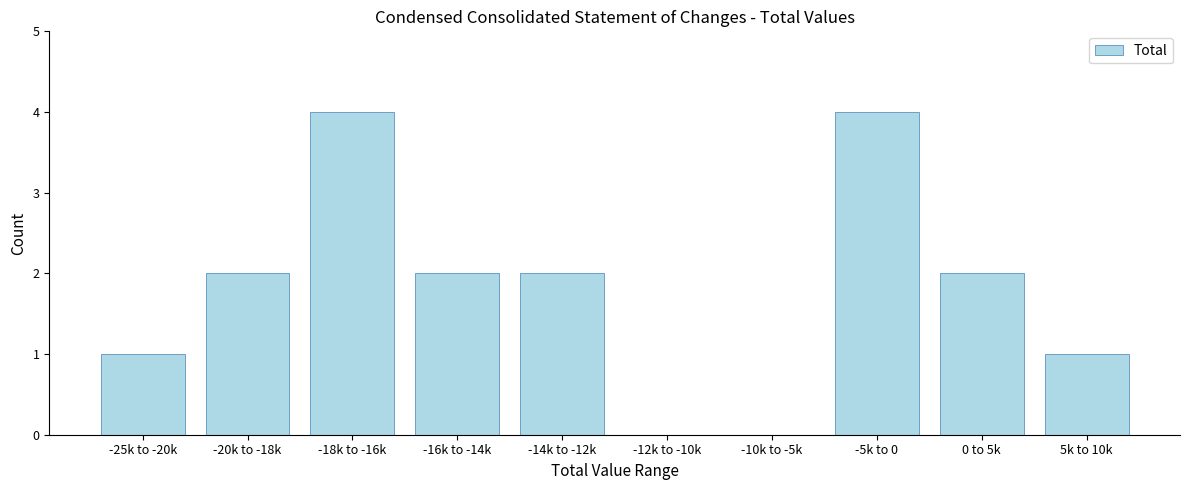

Reading right to left, extract all data points from this chart.

5k to 10k=1	0 to 5k=2	-5k to 0=4	-10k to -5k=0	-12k to -10k=0	-14k to -12k=2	-16k to -14k=2	-18k to -16k=4	-20k to -18k=2	-25k to -20k=1